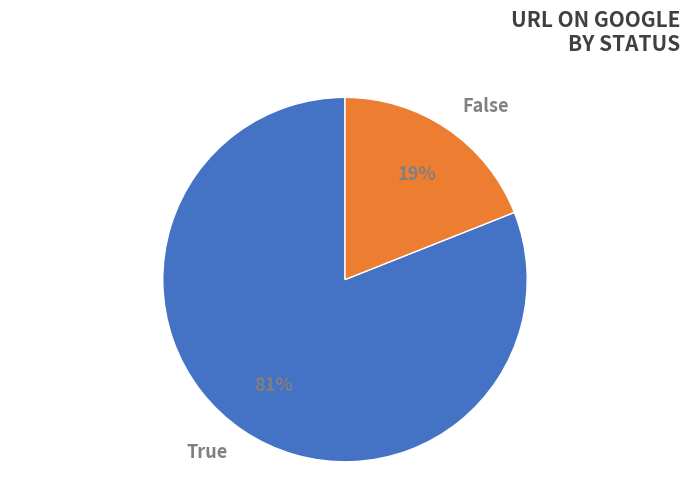

To the nearest percent, what percentage of the pie is True?

81%